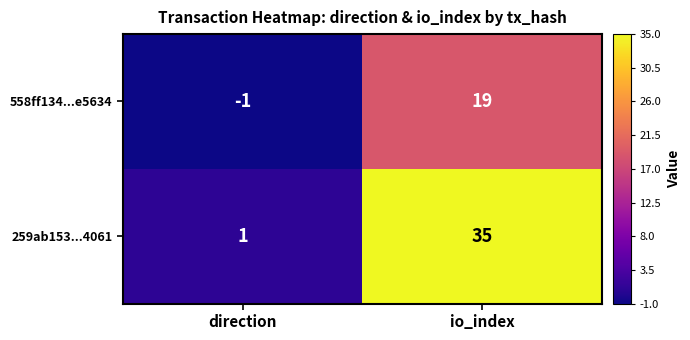

What is the total value across all series at io_index?

54